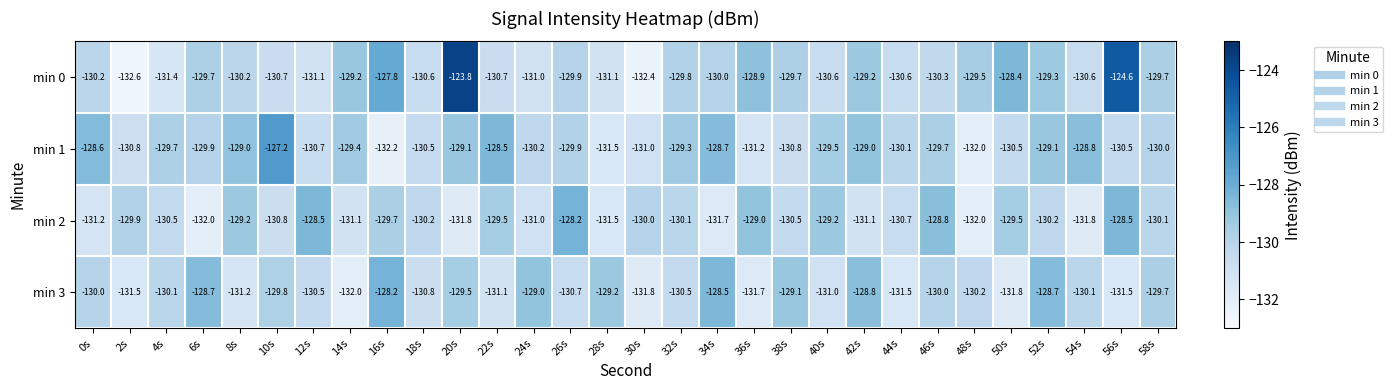

What is the sum of all min 2 values?

-3908.3